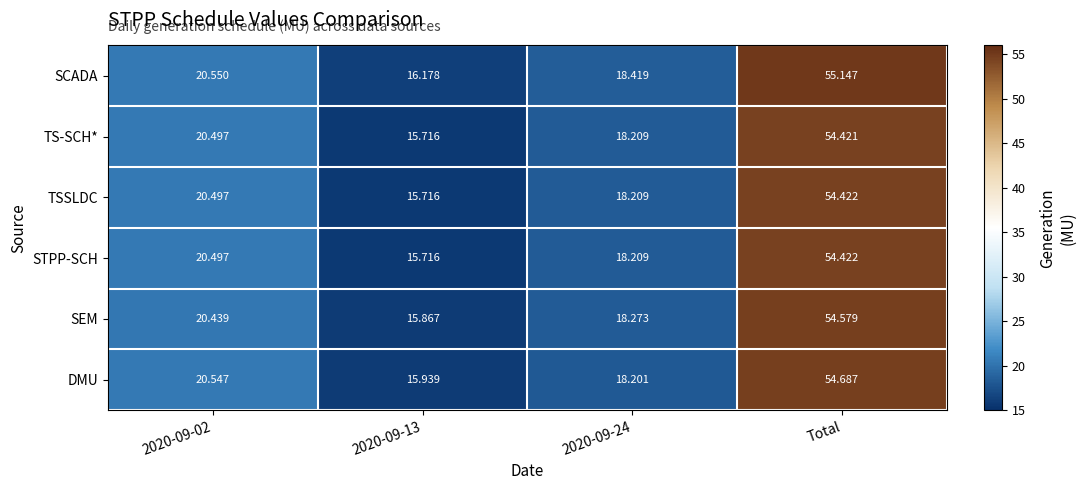

Which series has the largest range (max minus min)?

SCADA